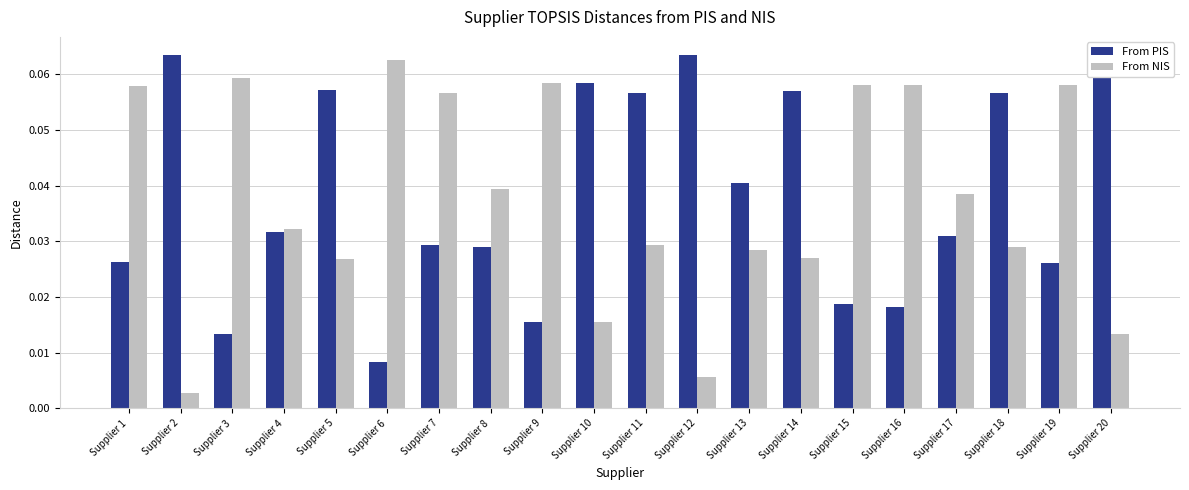

Is the value of From PIS at Supplier 19 greater than the value of From NIS at Supplier 18?

No